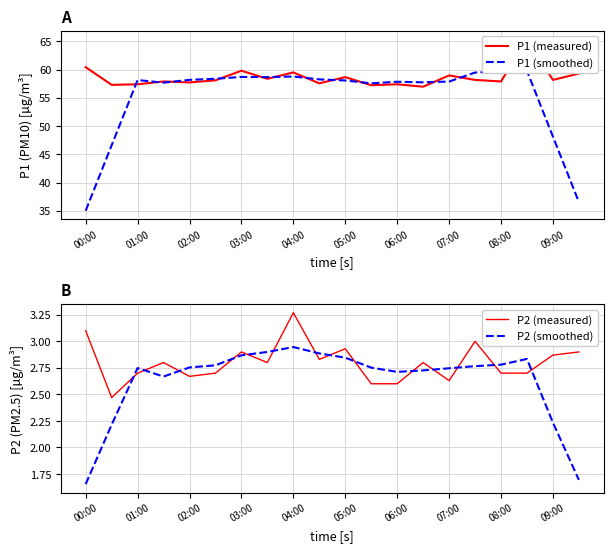

True or false: P2 (smoothed) and P2 (measured) cross at least once.

True